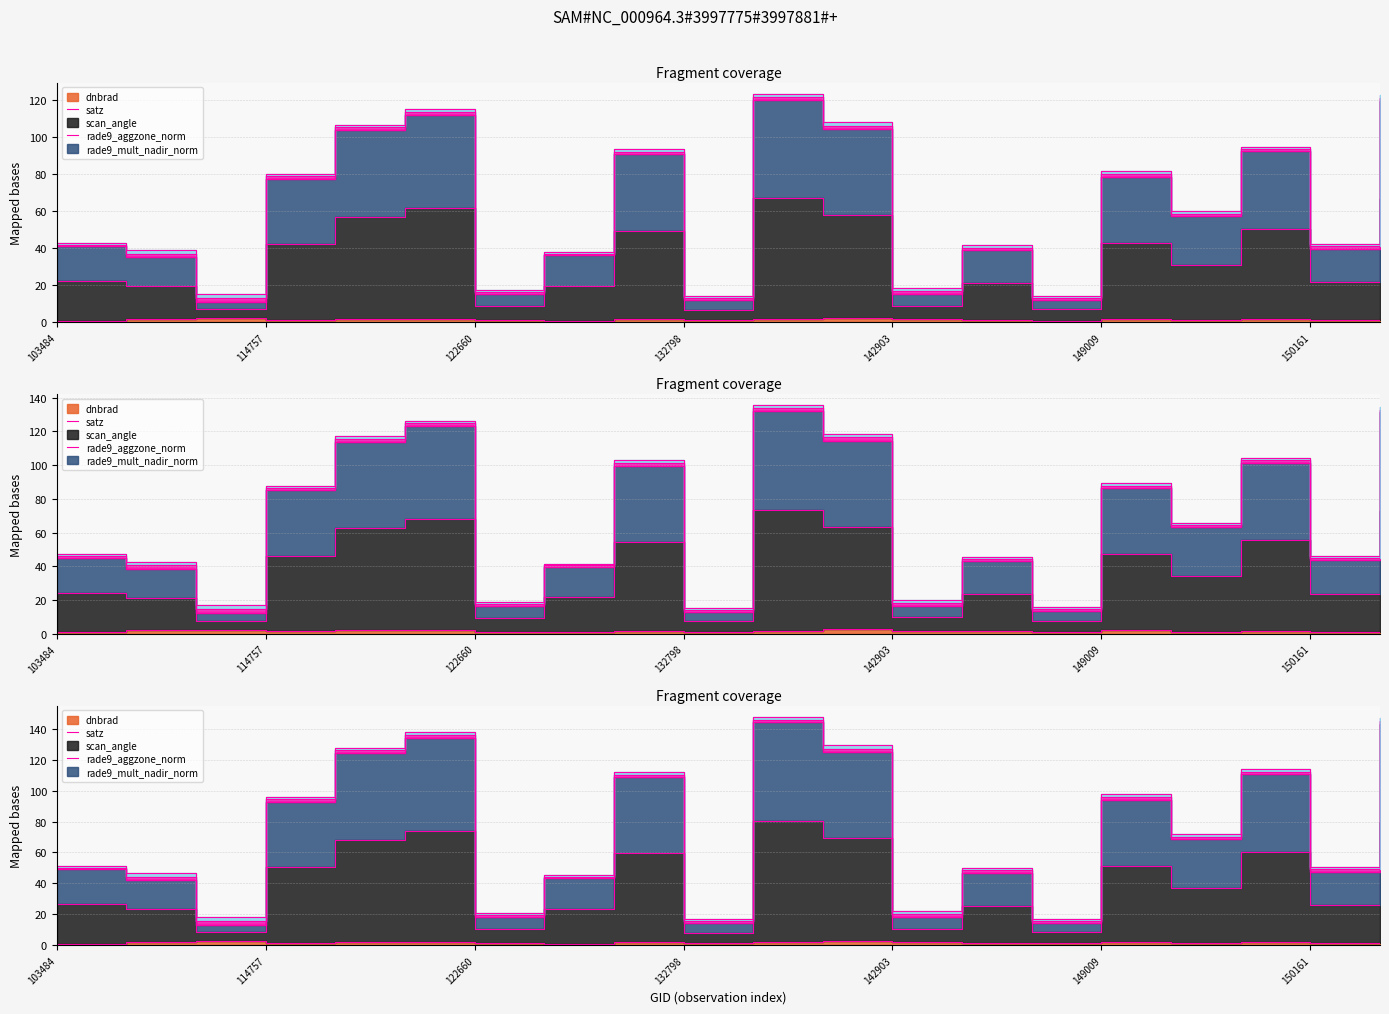

Which series has the widest spread of values?

scan_angle